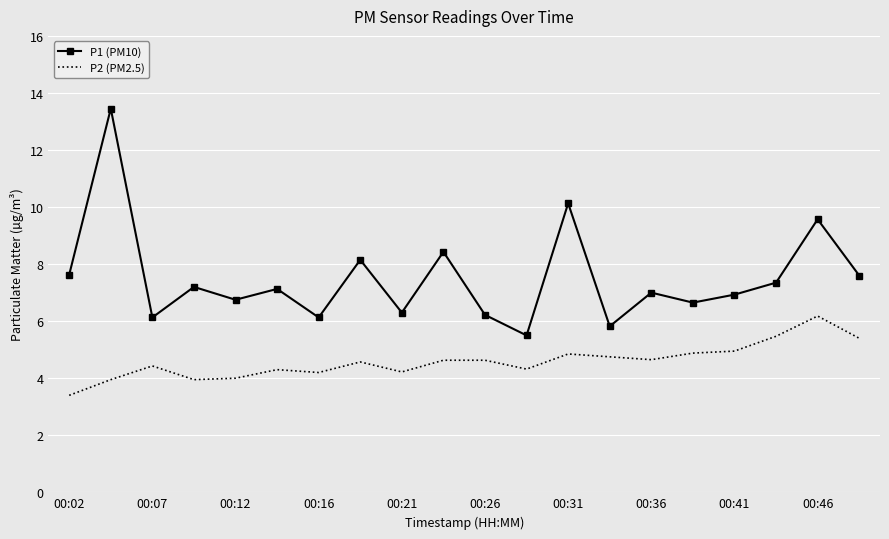

What is the minimum value for P1 (PM10)?

5.5